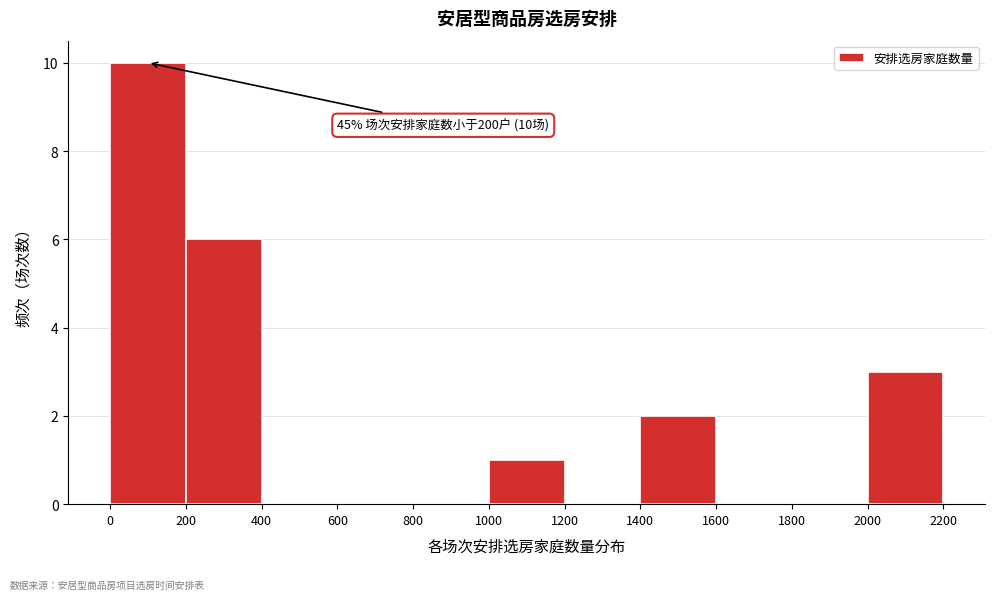

Over which range of the x-axis is the bar tallest?

0 to 200